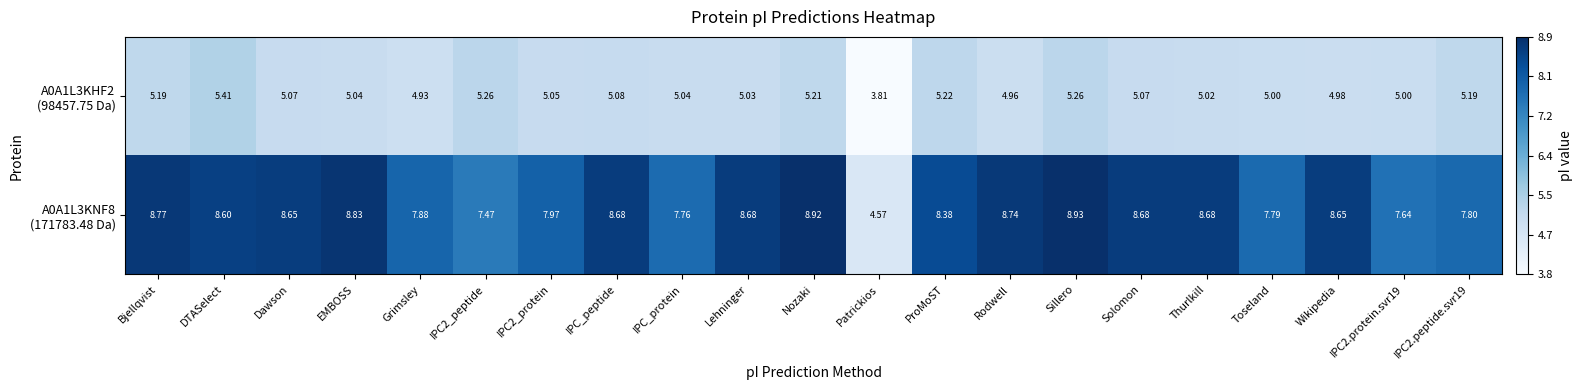

At which category is the sum across all series the highest?

Sillero